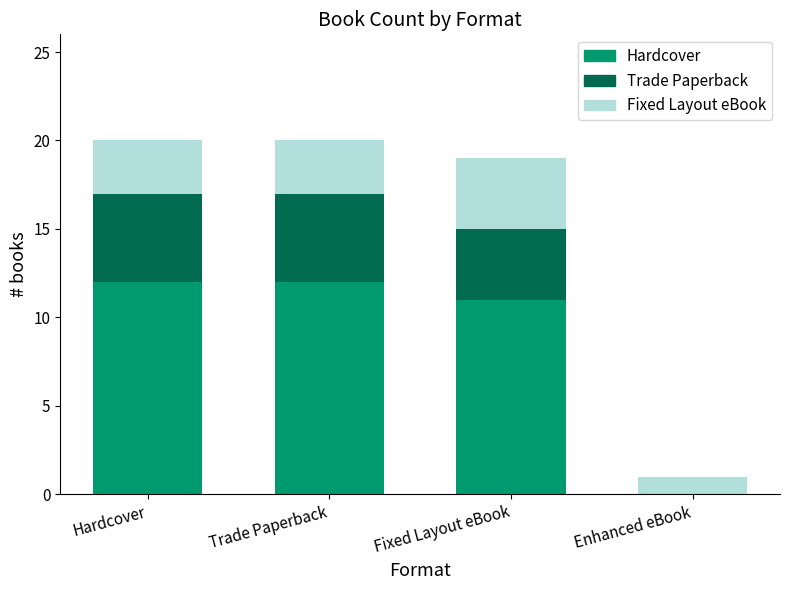

Are the bars horizontal?

No